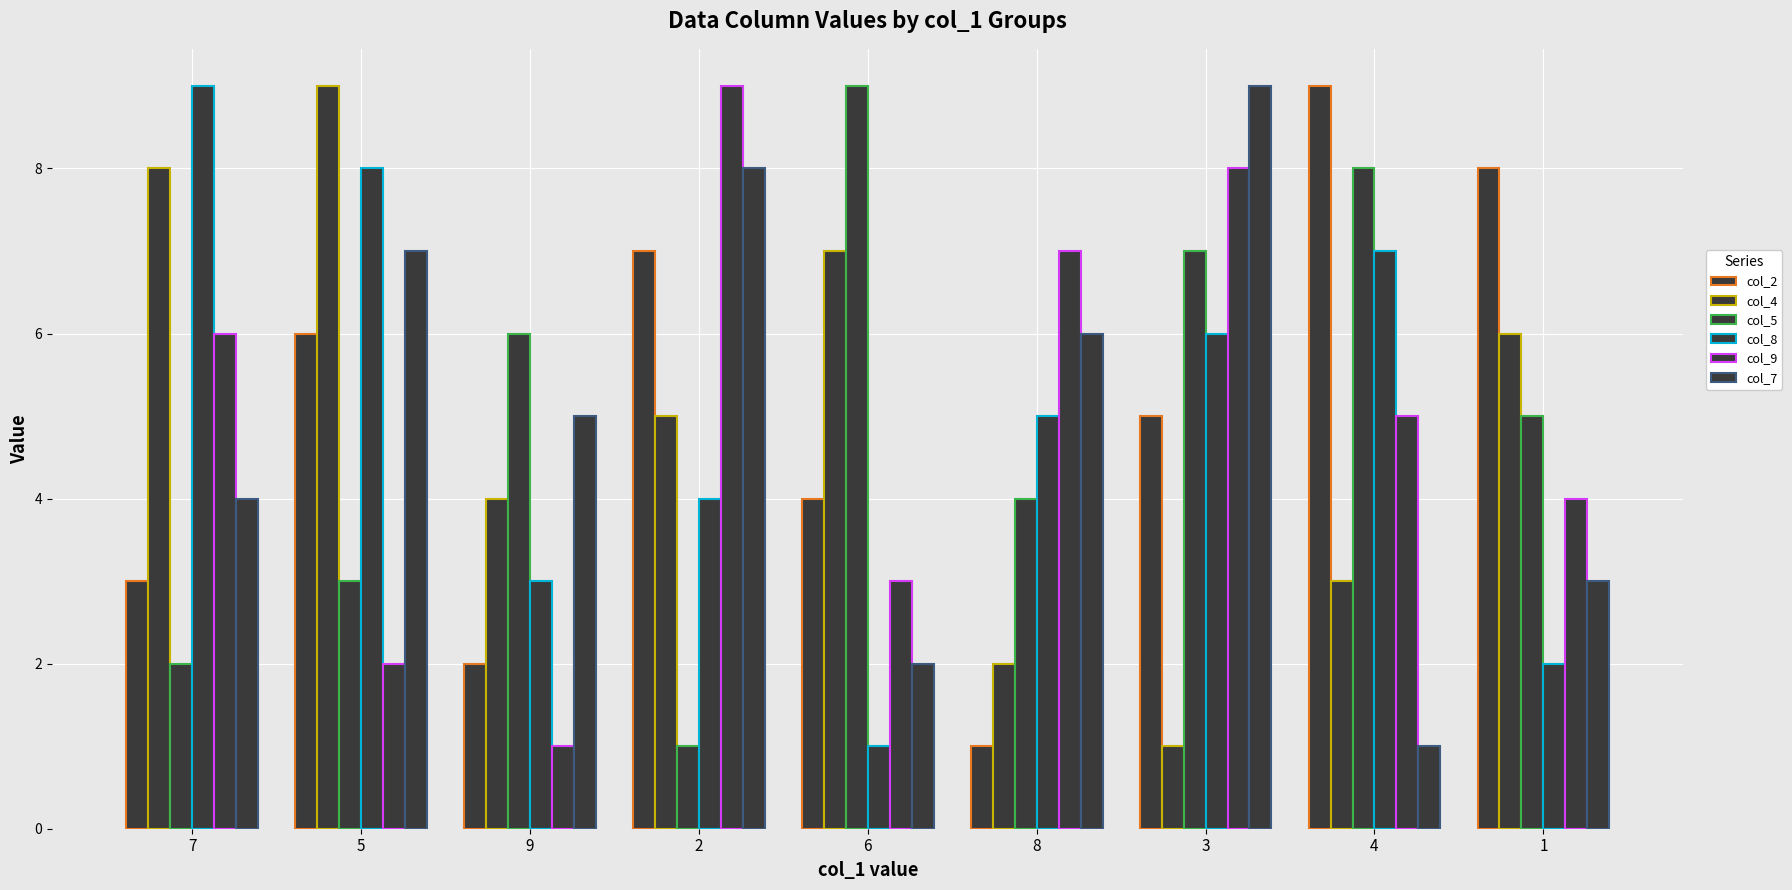

Reading left to right, list all the values displayed in this chart.

col_2: 3	6	2	7	4	1	5	9	8
col_4: 8	9	4	5	7	2	1	3	6
col_5: 2	3	6	1	9	4	7	8	5
col_8: 9	8	3	4	1	5	6	7	2
col_9: 6	2	1	9	3	7	8	5	4
col_7: 4	7	5	8	2	6	9	1	3